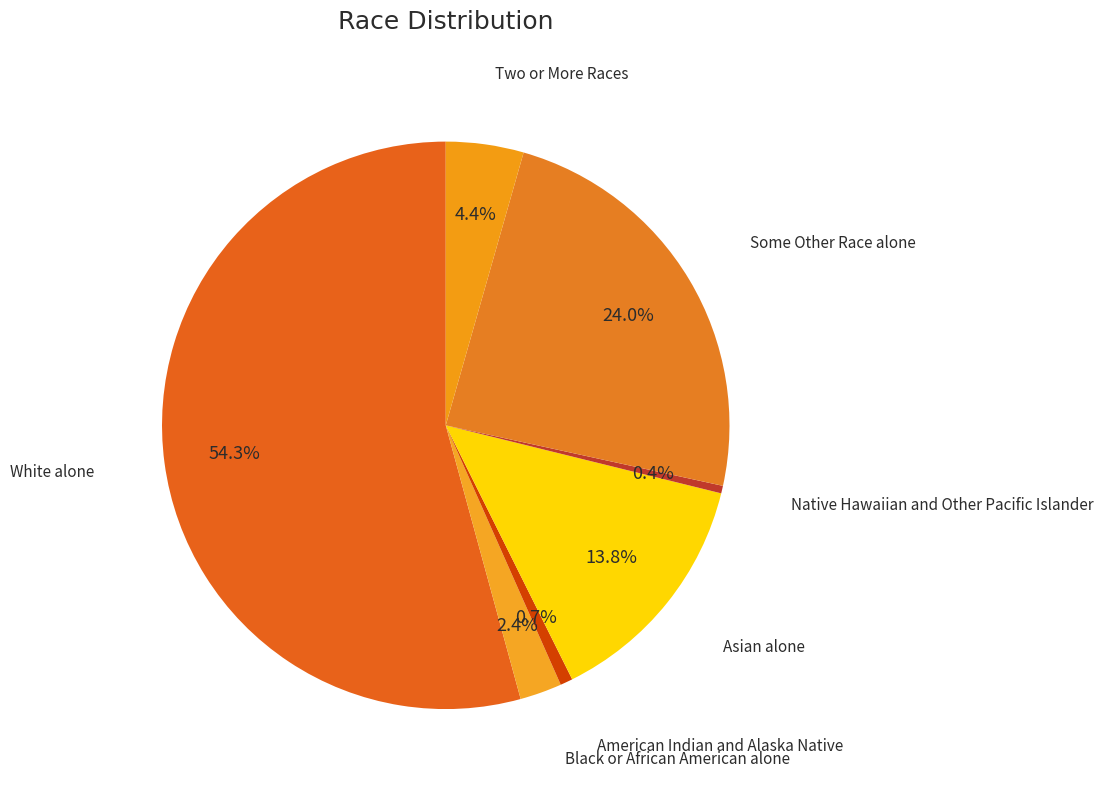

How many slices are in this pie chart?

7